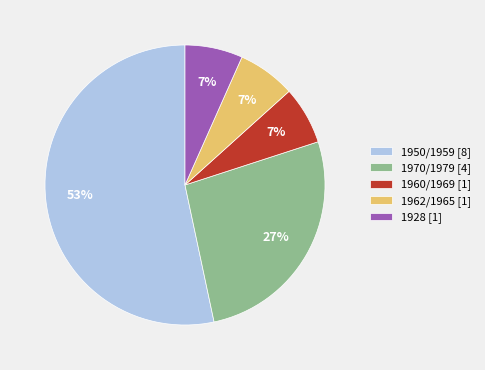

Combined, do 1970/1979 [4] and 1950/1959 [8] account for over 50%?

Yes